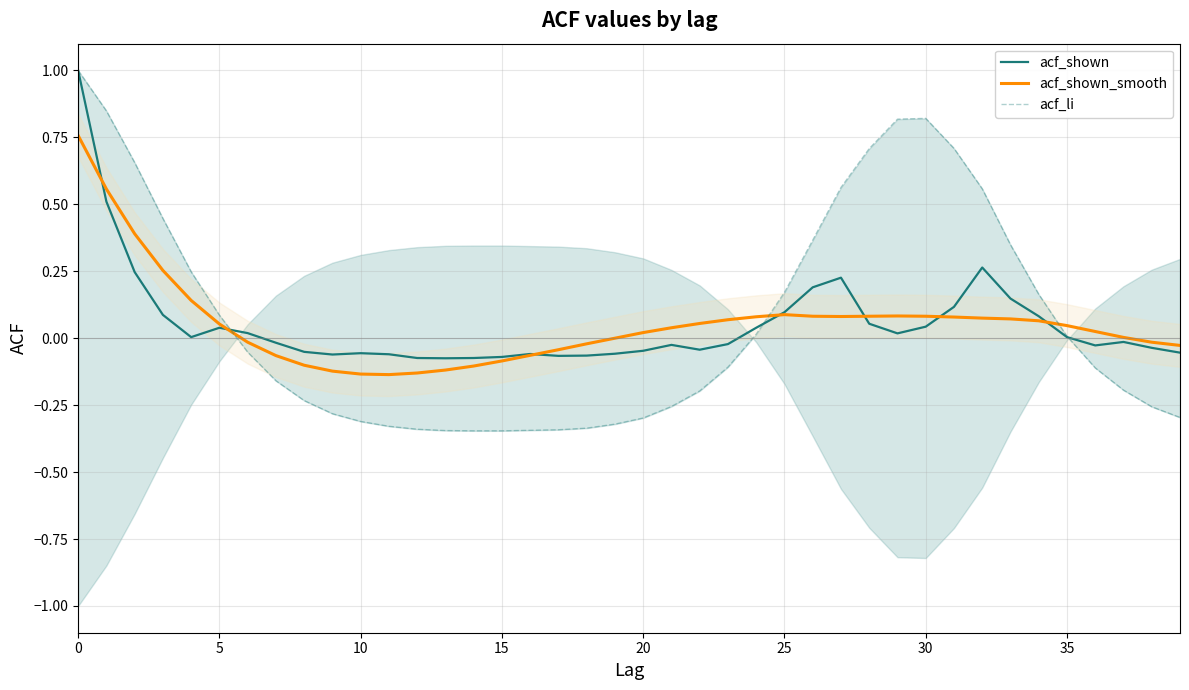

Is it true that acf_li equals -0.5 at 39?

False